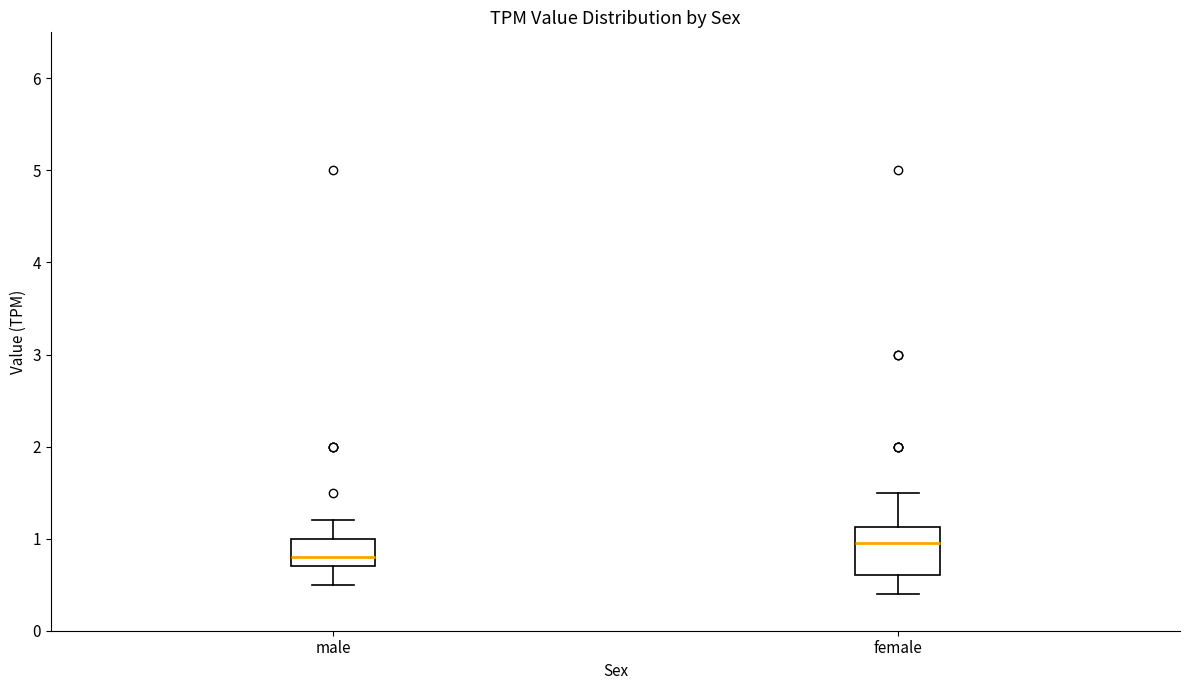

Which box has the highest median line?

female